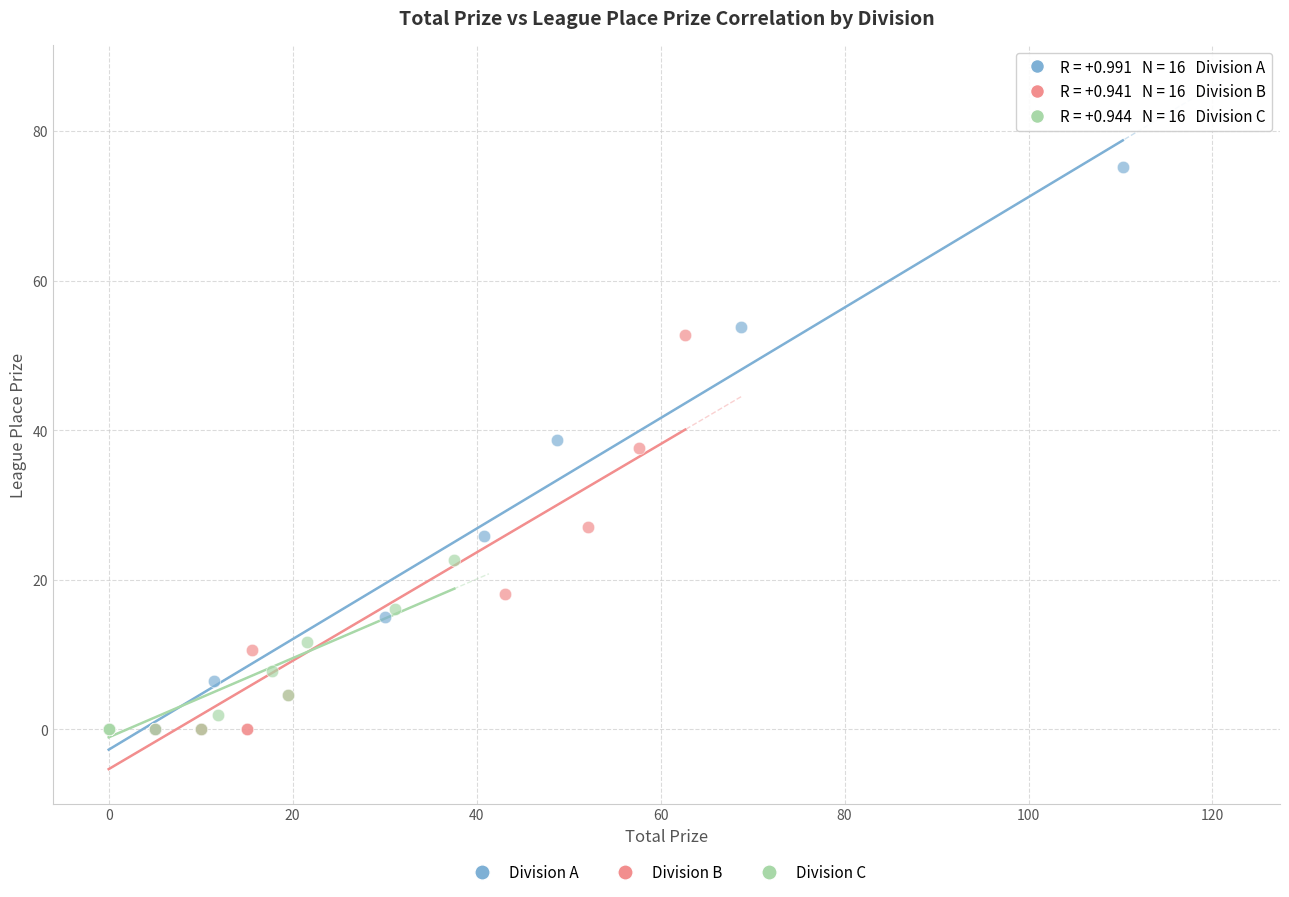

Which series has the widest spread of Y values?

Division A